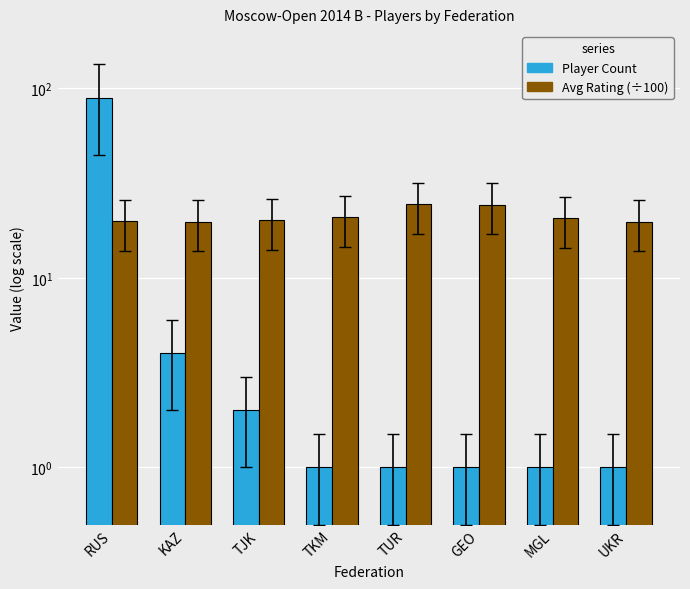

Between GEO and RUS, which is larger?

RUS